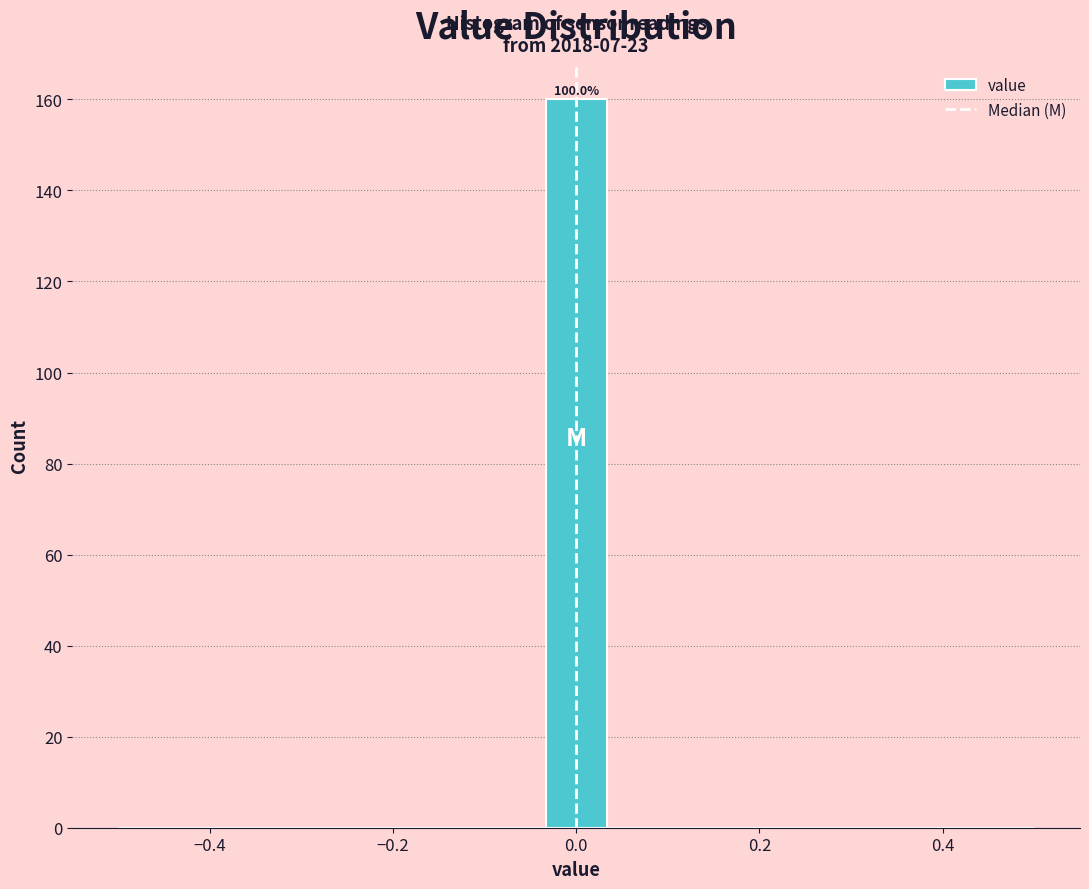

Around what value on the x-axis is the tallest bar? Give the approximate position of its centre, as read against the axis.

0.00